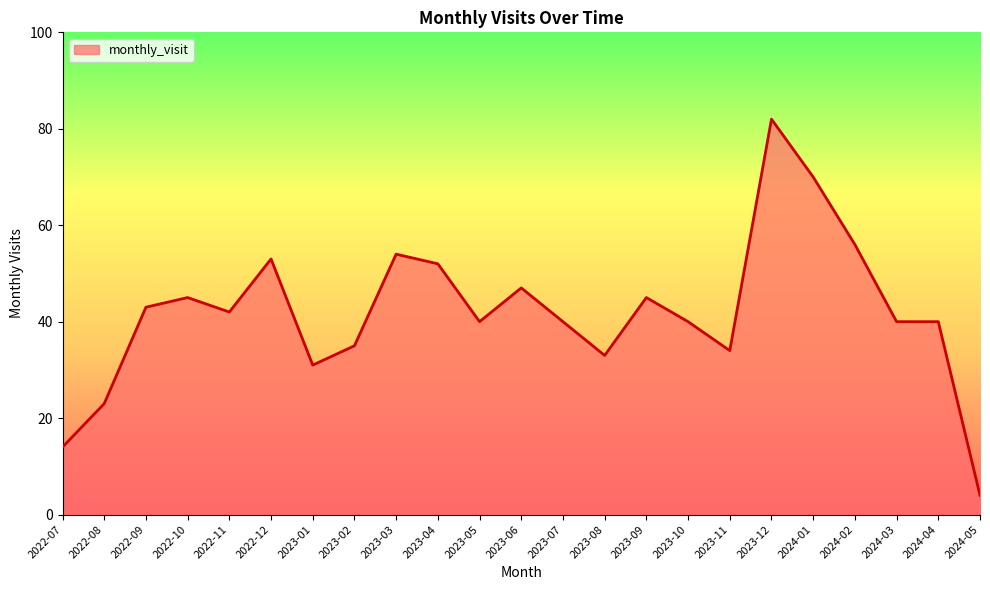

Reading left to right, list all the values displayed in this chart.

14	23	43	45	42	53	31	35	54	52	40	47	40	33	45	40	34	82	70	56	40	40	4